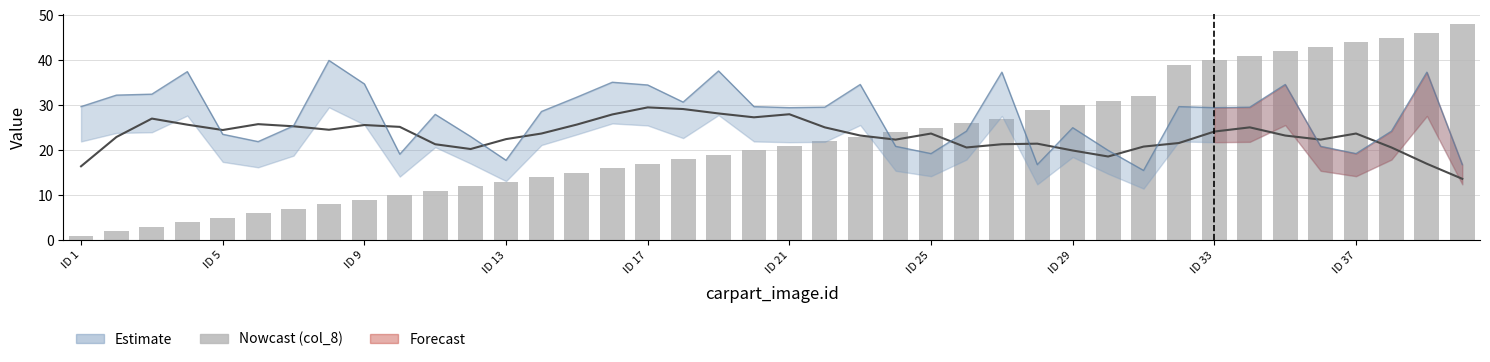

How many values in the col_8 (seq index) series exceed 21?

19